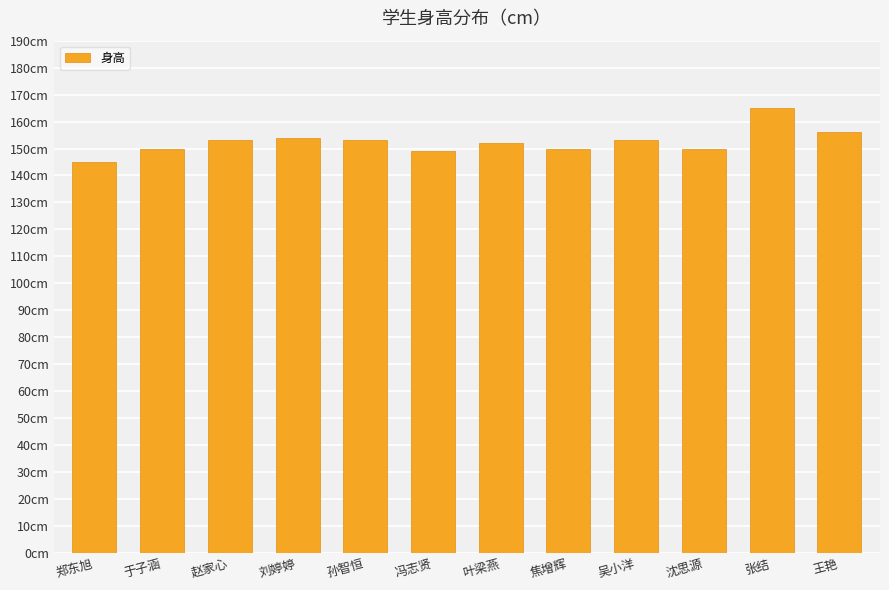

What value does the data have at 沈思源, to the nearest 10?

150